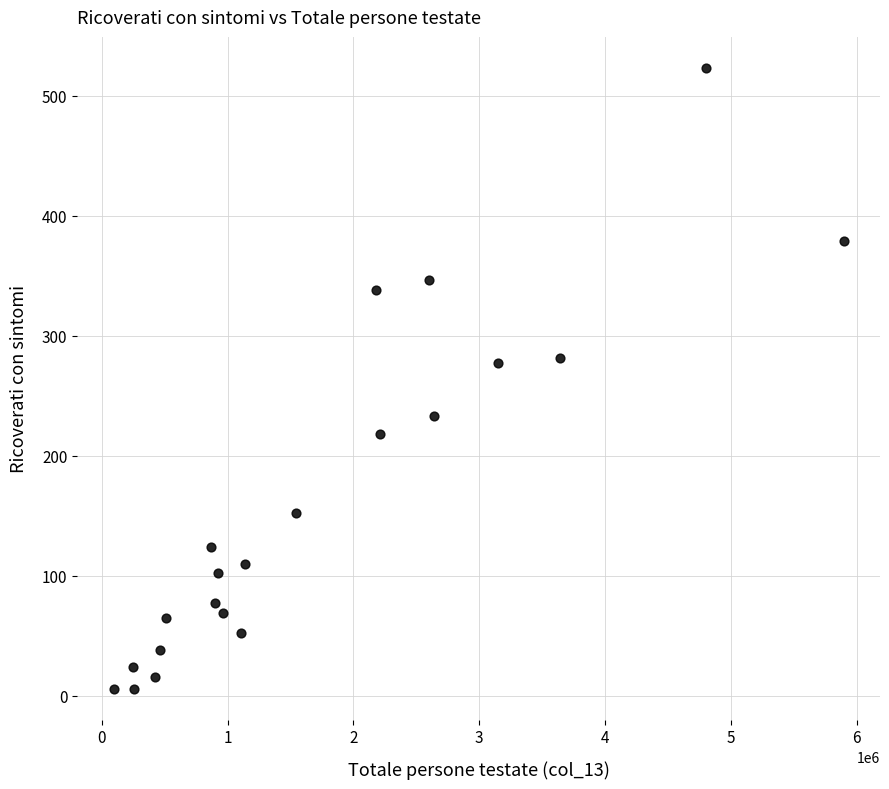

What is the range of Y values (max minus min)?

517